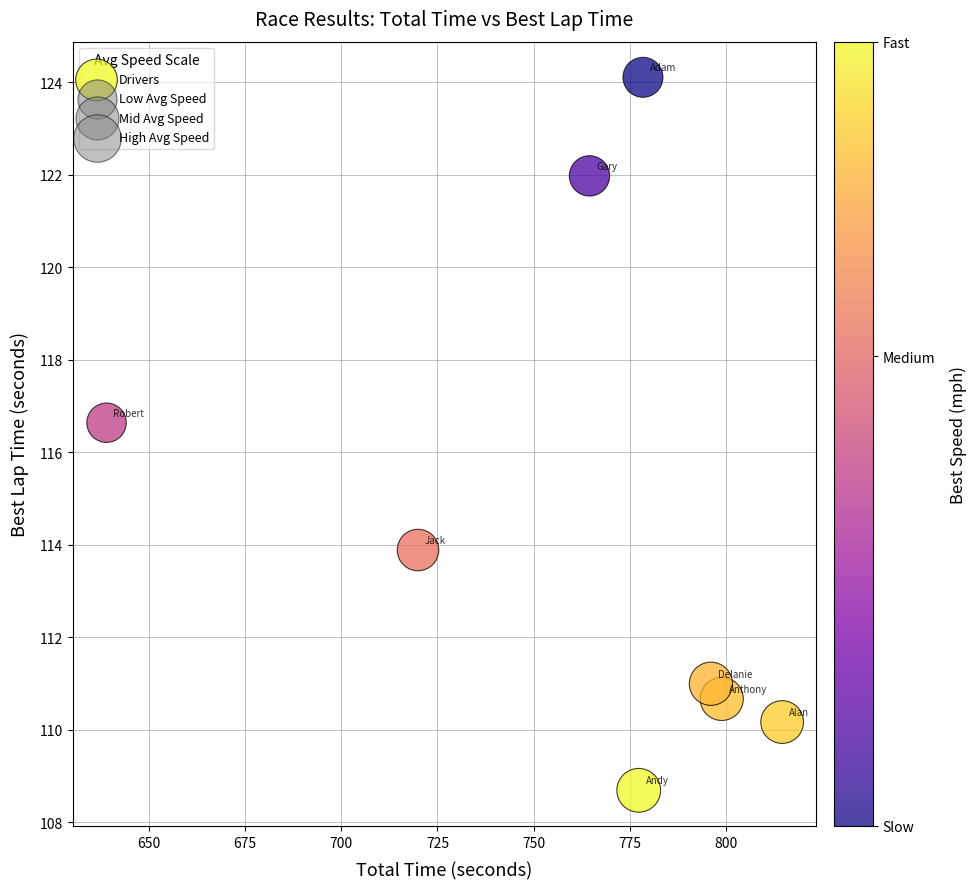

What is the range of Y values (max minus min)?

15.4